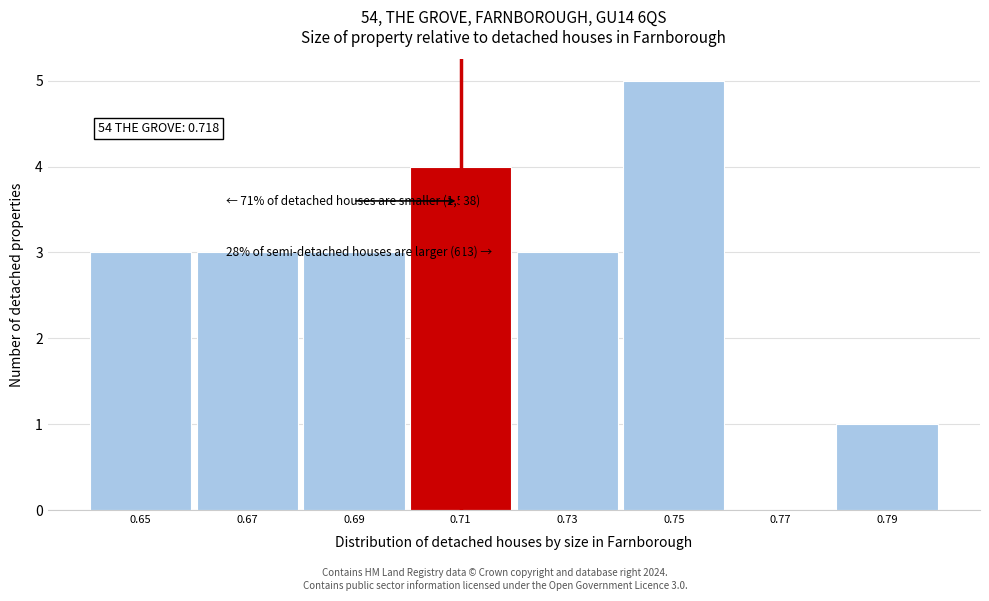

Reading left to right, transcribe all the data shown in this chart.

0.65=3	0.67=3	0.69=3	0.71=4	0.73=3	0.75=5	0.77=0	0.79=1